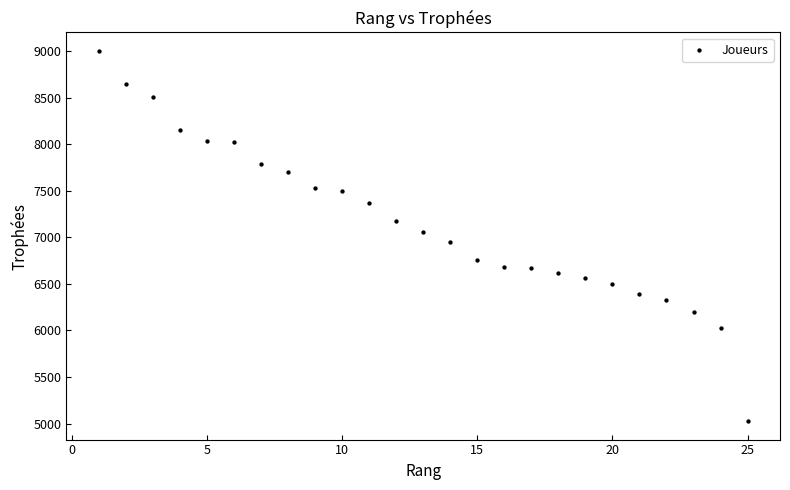

What is the range of Y values (max minus min)?

3972